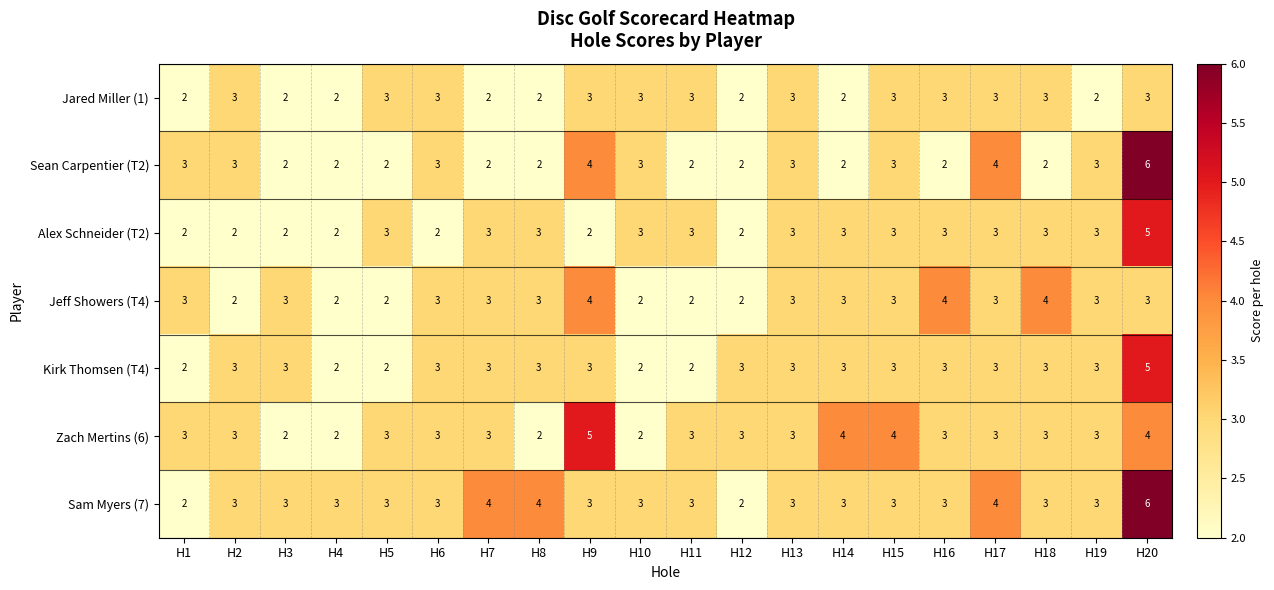

How many Sam Myers (7) values are between 3 and 4?

17